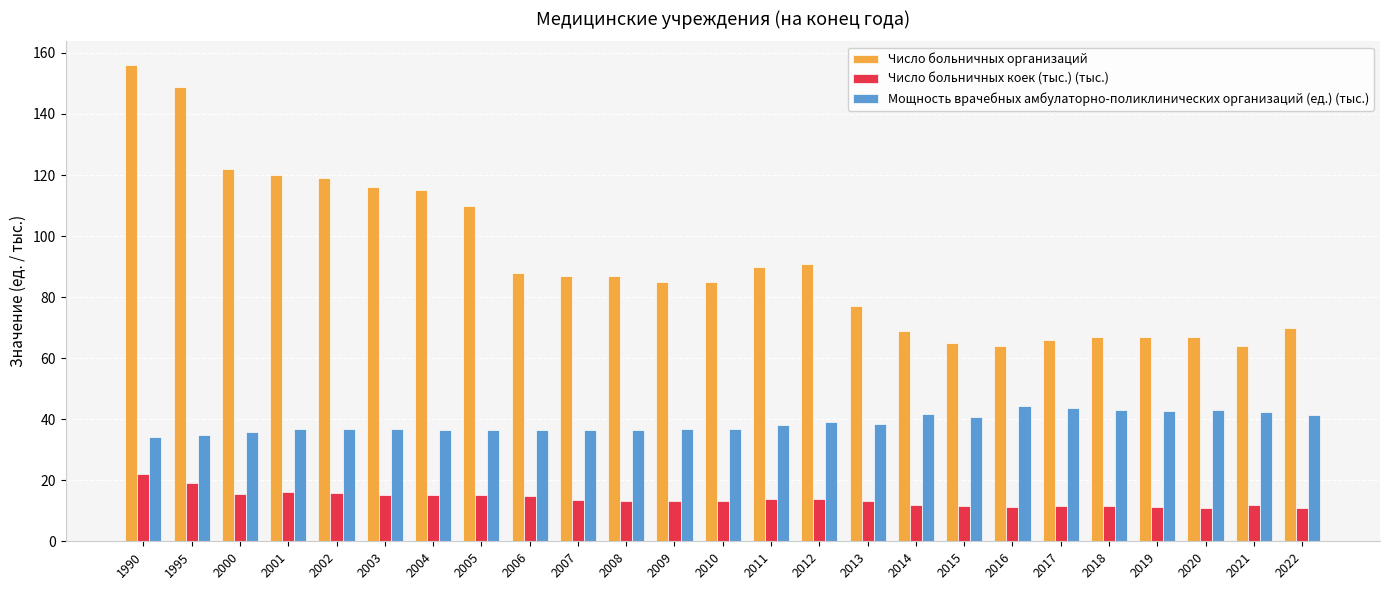

Is it true that Число больничных организаций equals 26.8 at 2015?

False